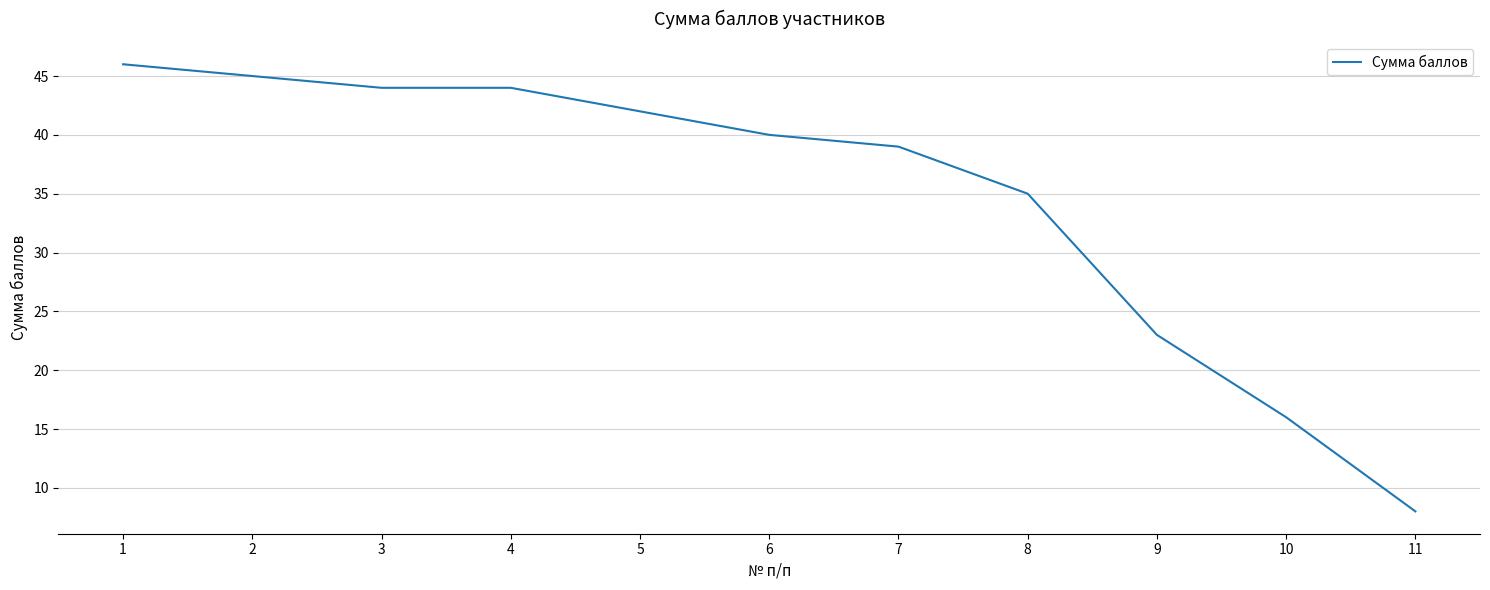

The value at 3 is 17. True or false?

False